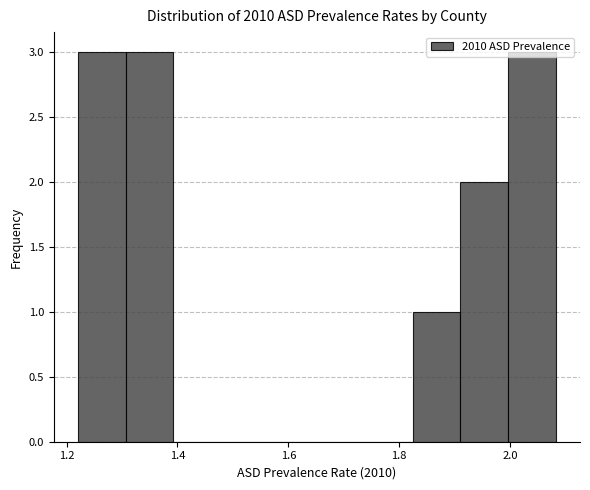

Reading left to right, list every bar in this chart as the range it spans on the x-axis followed by its height. Neither the bar edges nor the heights are printed on the chart, so give them approximately, as read against the axes.

1.22 to 1.30: 3
1.30 to 1.40: 3
1.40 to 1.48: 0
1.48 to 1.56: 0
1.56 to 1.66: 0
1.66 to 1.74: 0
1.74 to 1.82: 0
1.82 to 1.92: 1
1.92 to 2.00: 2
2.00 to 2.08: 3